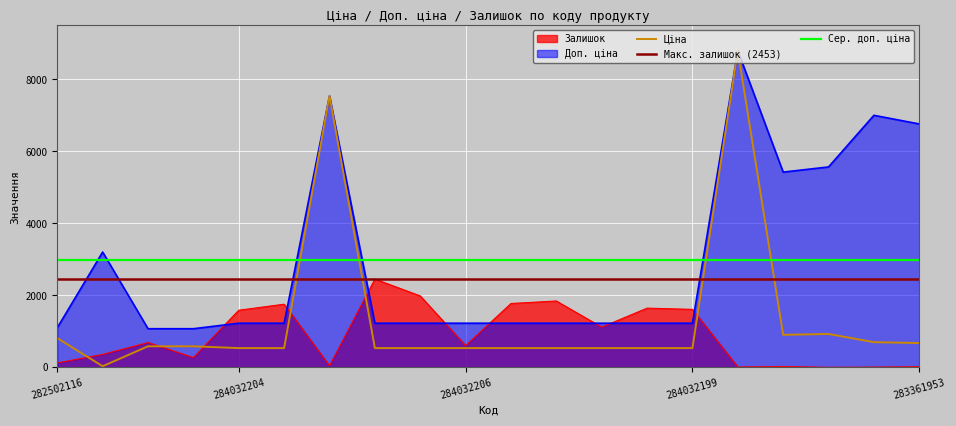

What is the average value of the Ціна series?

1346.2